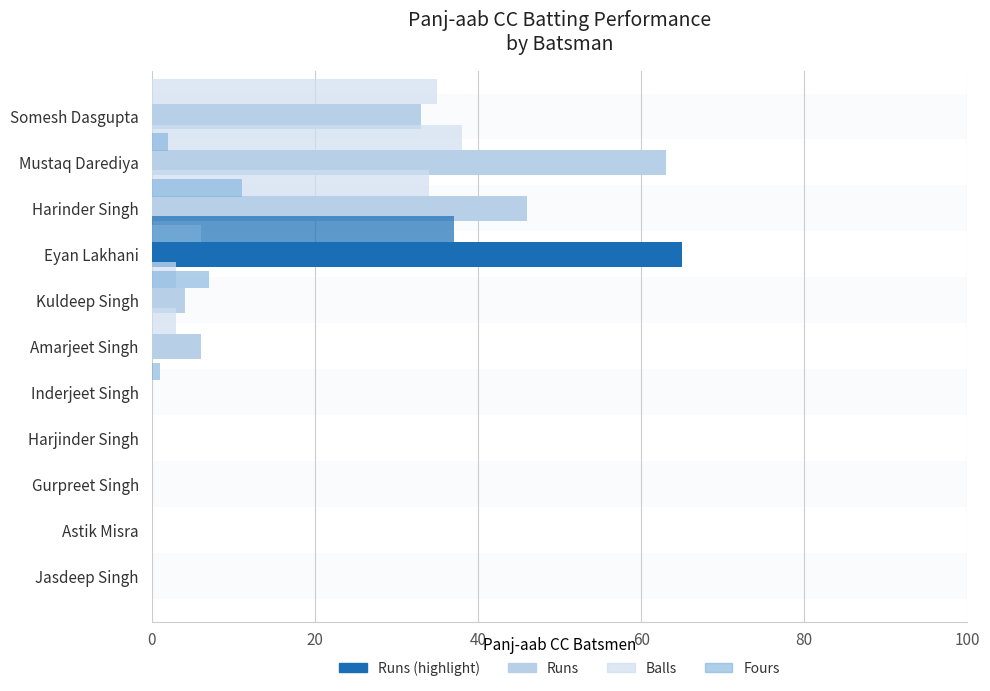

Which series has the largest total across all categories?

Runs